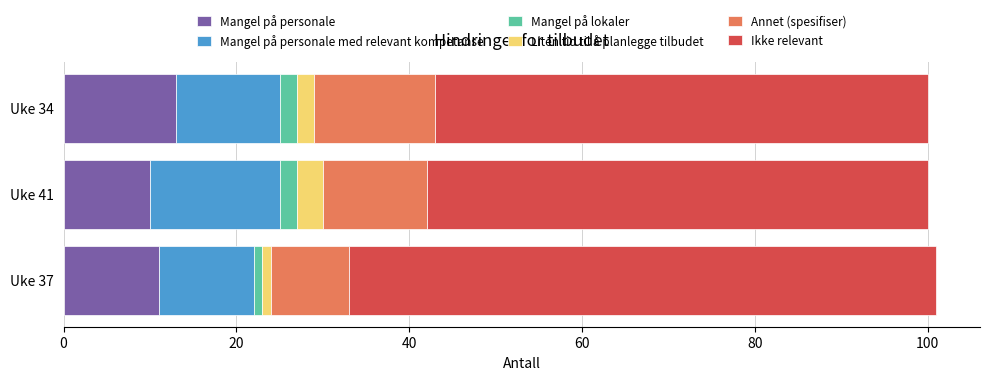

What is the maximum value for Mangel på personale?

13